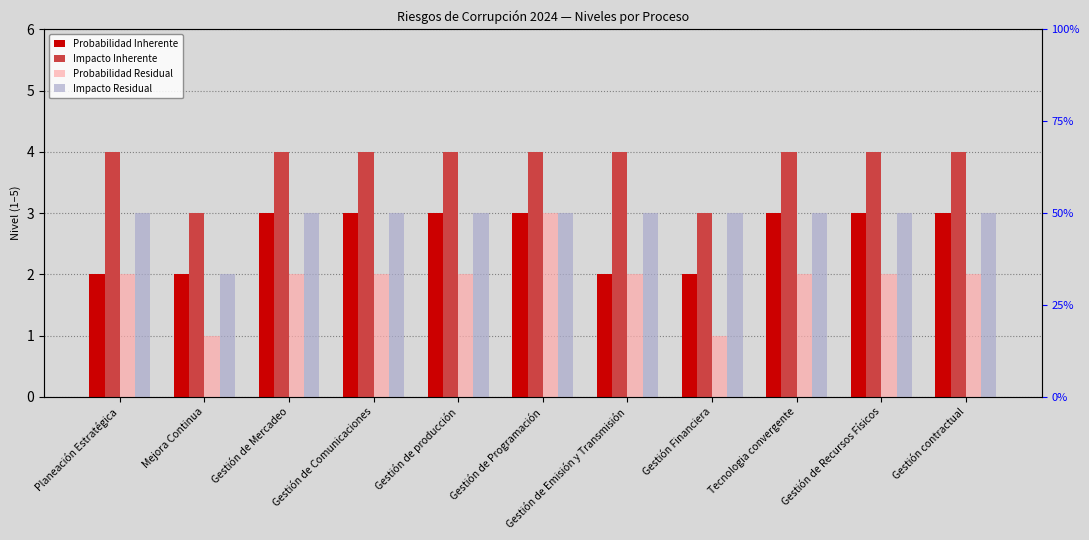

What is the sum of all Probabilidad Residual values?

21